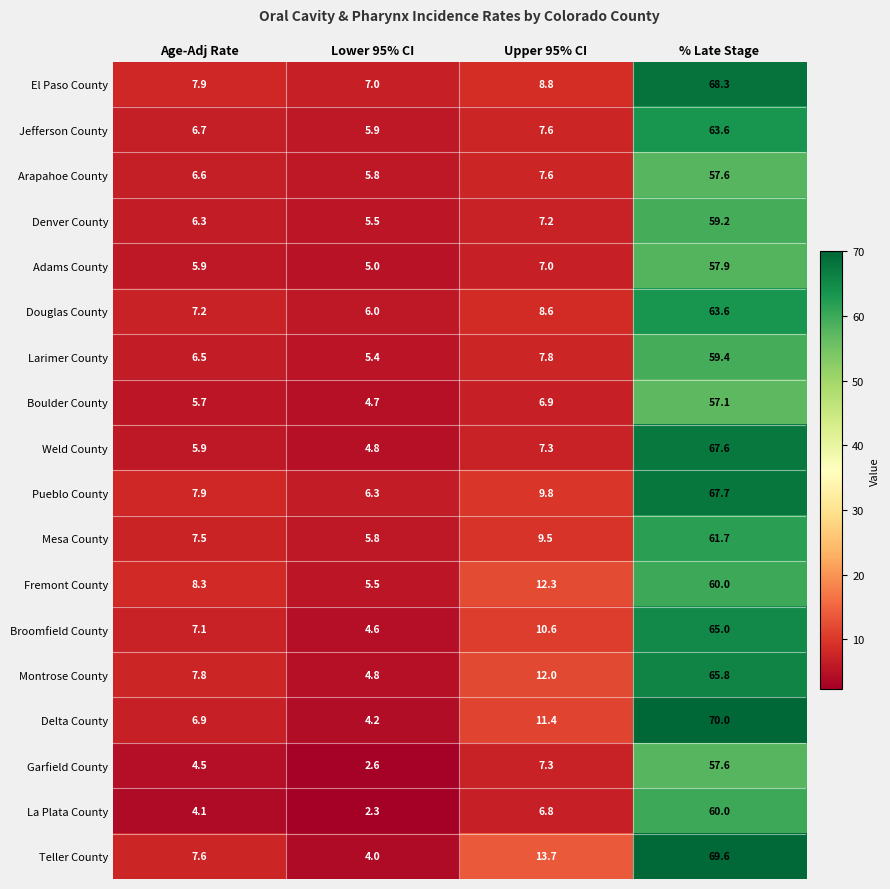

What is the smallest value displayed?

2.3